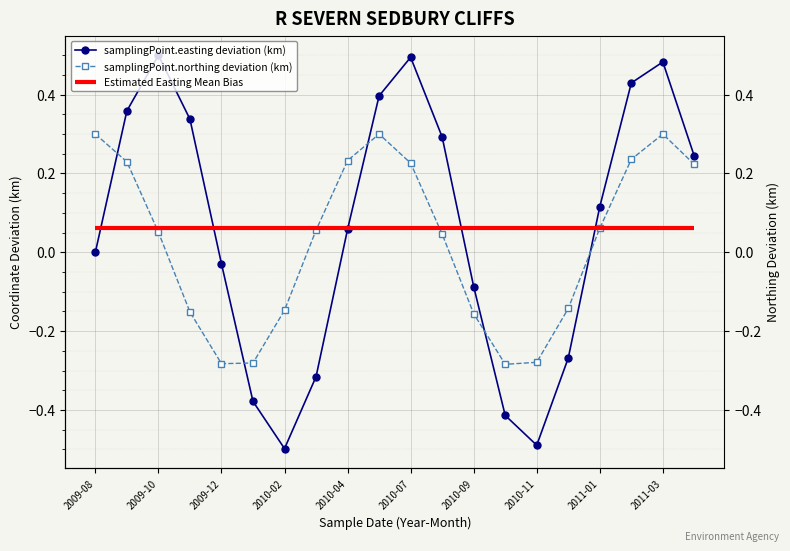

How many categories are shown in the chart?

20